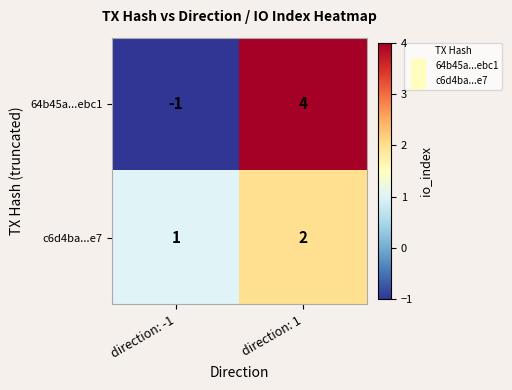

How many distinct data groups are displayed?

2